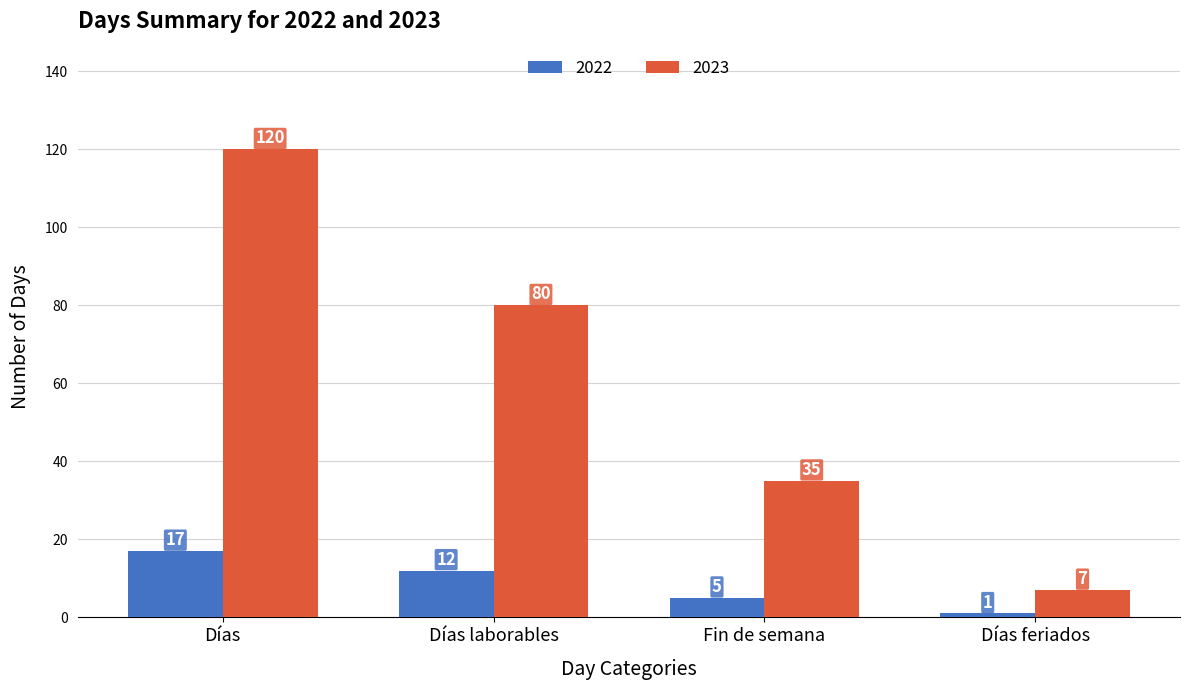

What is the minimum value shown in the chart?

1